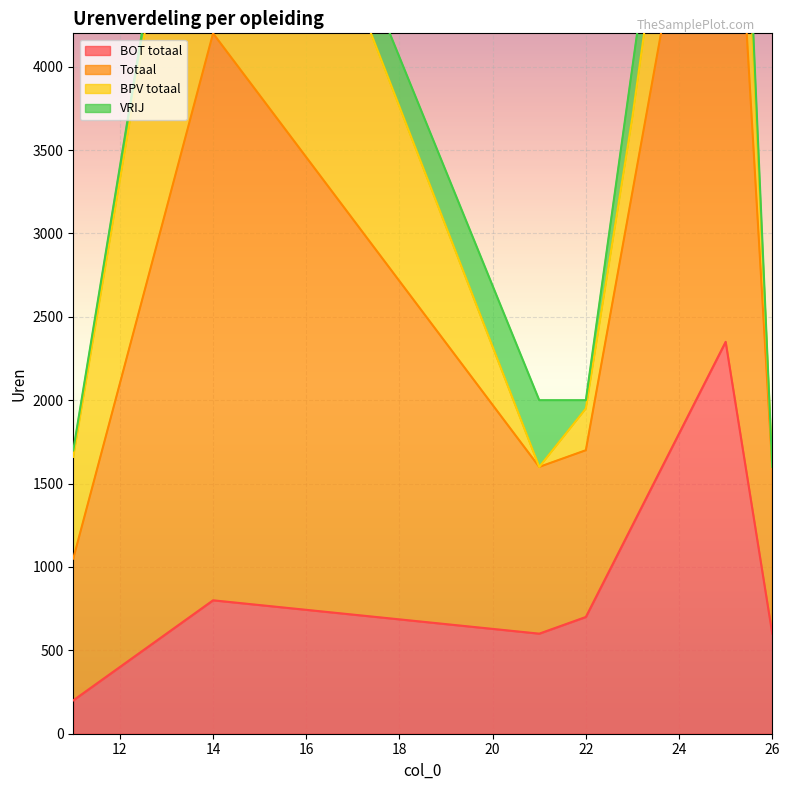

What is the spread (max minus min) of values at 14?

6000